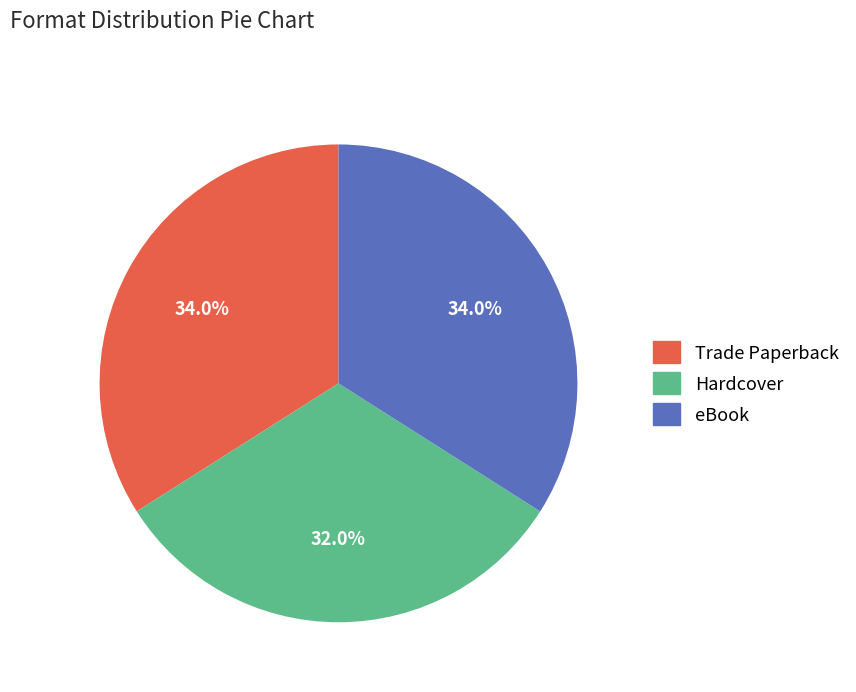

What percentage is NOT represented by Hardcover?

68.0%